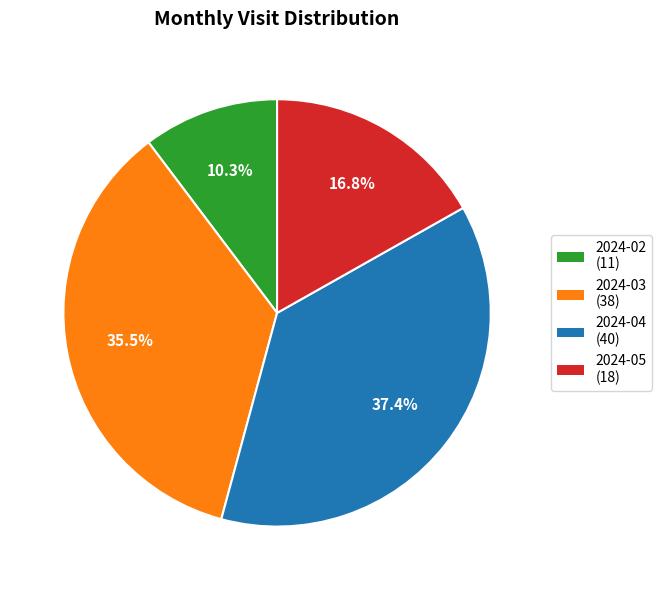

How many slices are in this pie chart?

4